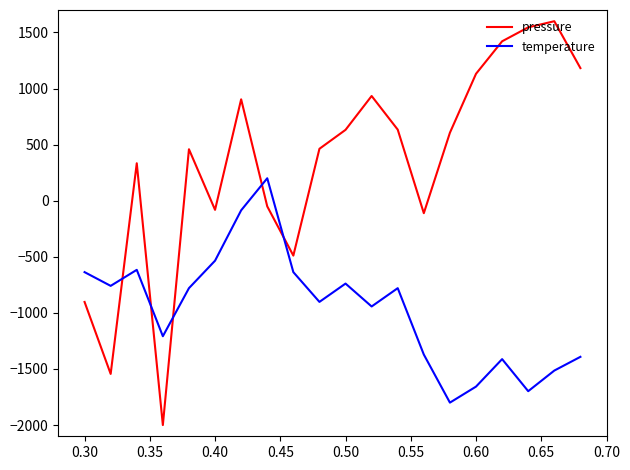

Does the chart display data point markers on the line(s)?

No